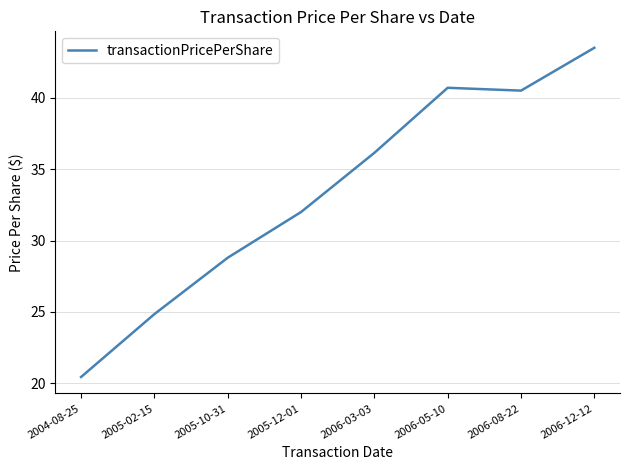

What position from the left is 2004-08-25?

1